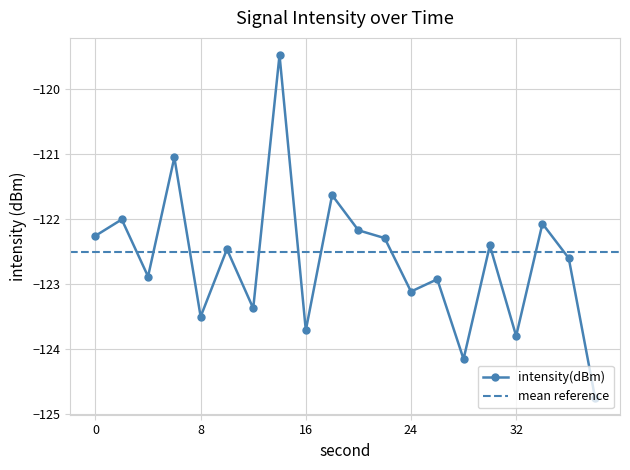

True or false: the data shows -55.8 at 0.

False